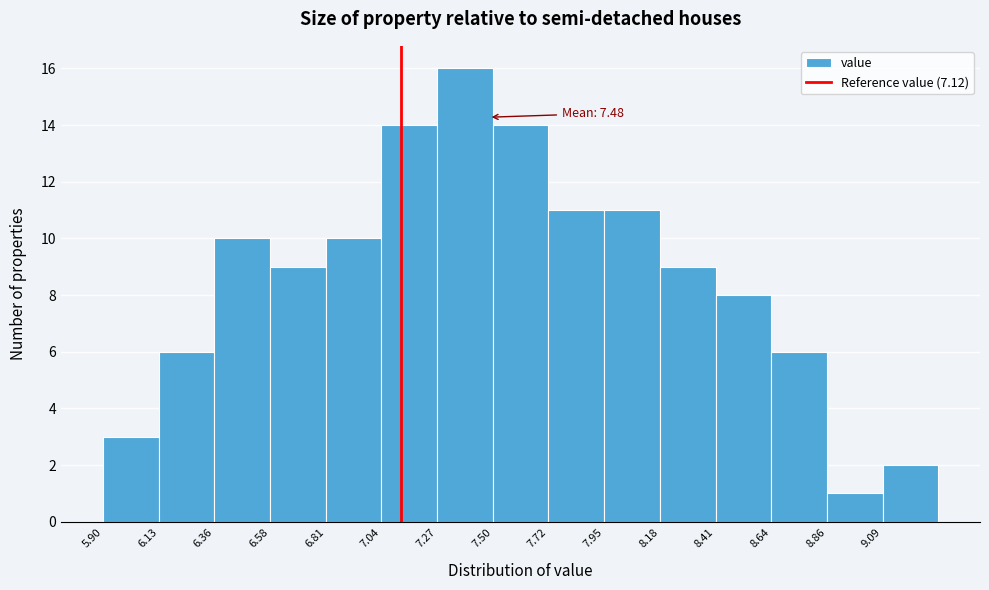

Which range on the x-axis has the tallest bar?

7.25 to 7.50